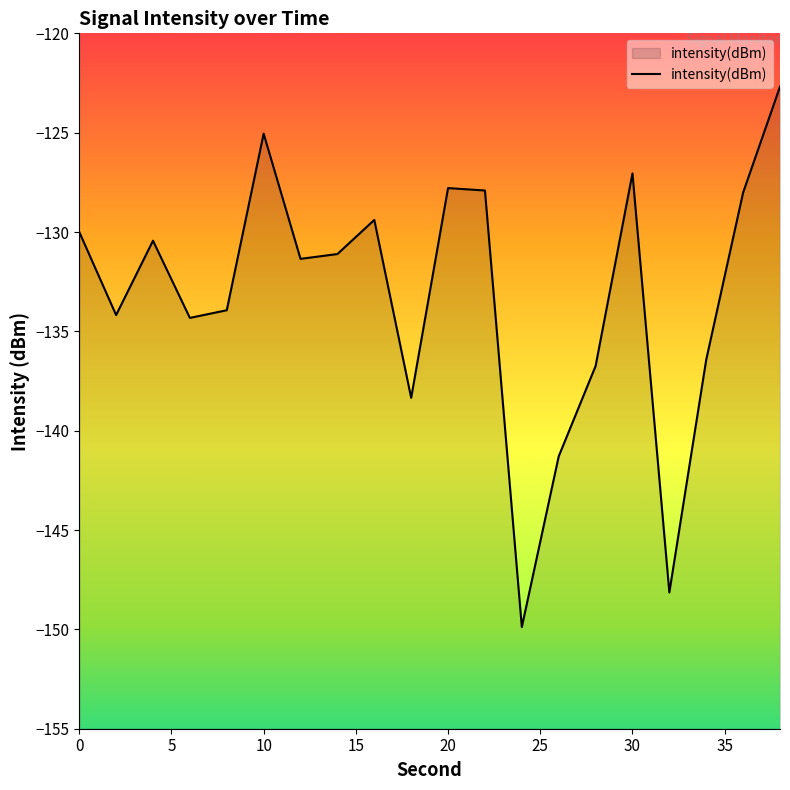

What is the minimum value shown in the chart?

-149.9